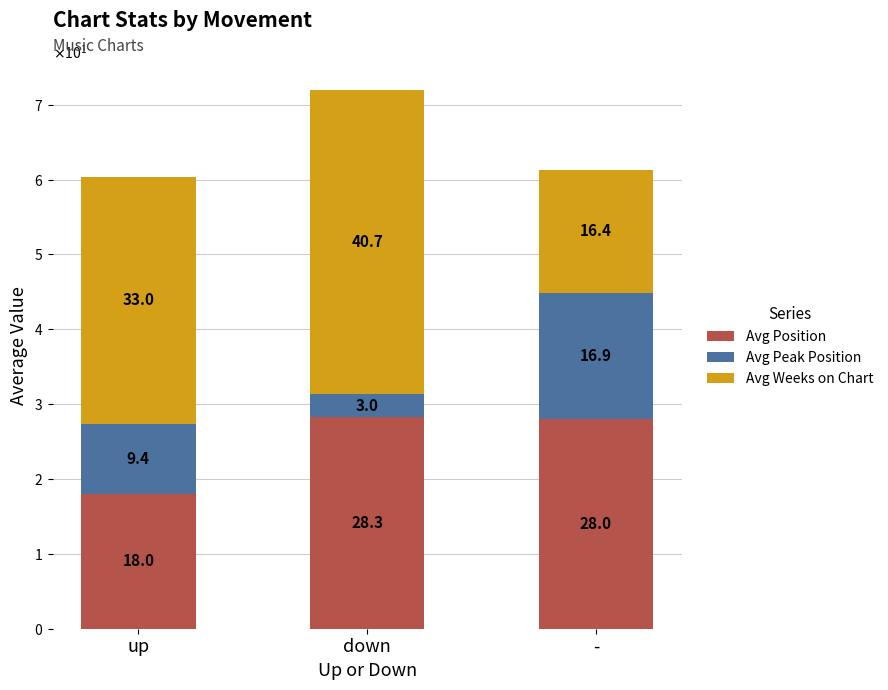

Does the chart contain any negative values?

No